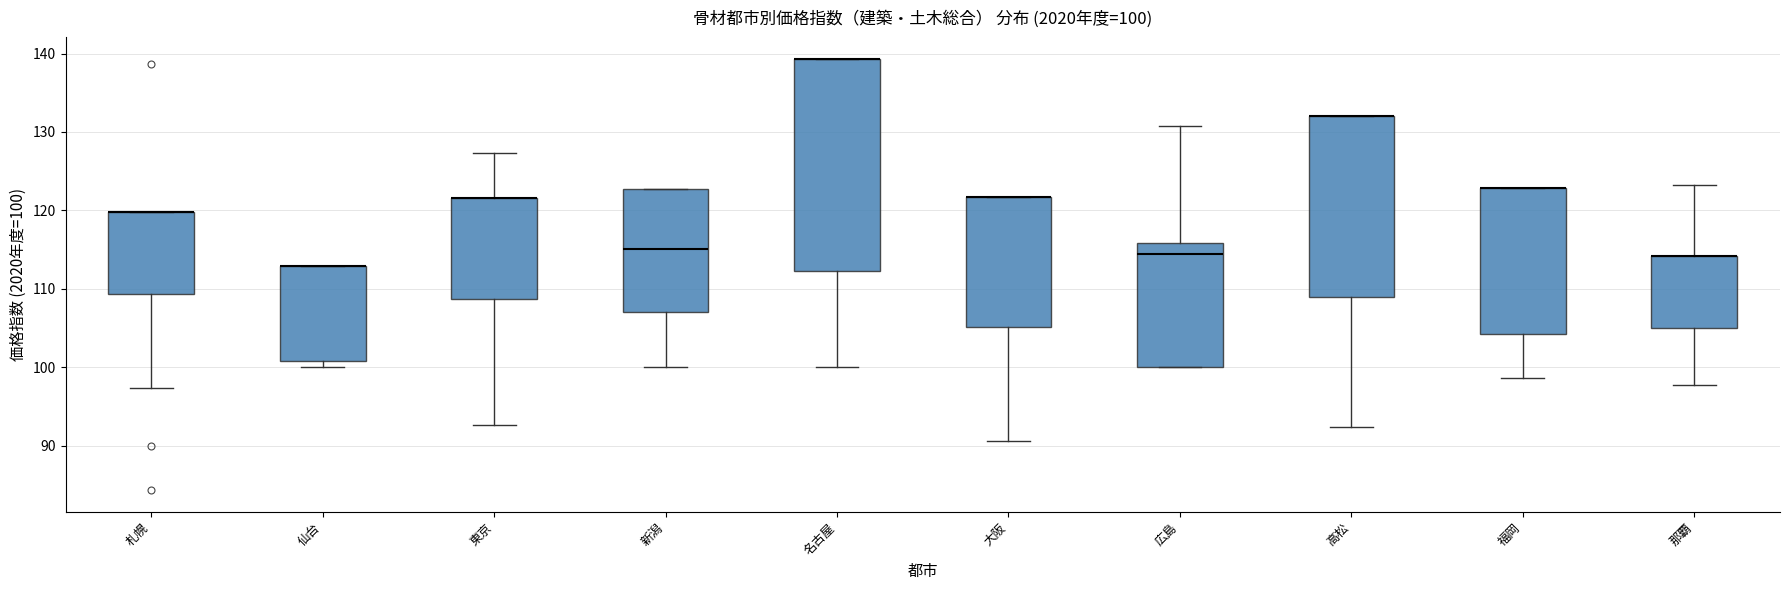

Comparing the boxes themselves (not the whiskers), which one is the tallest?

名古屋